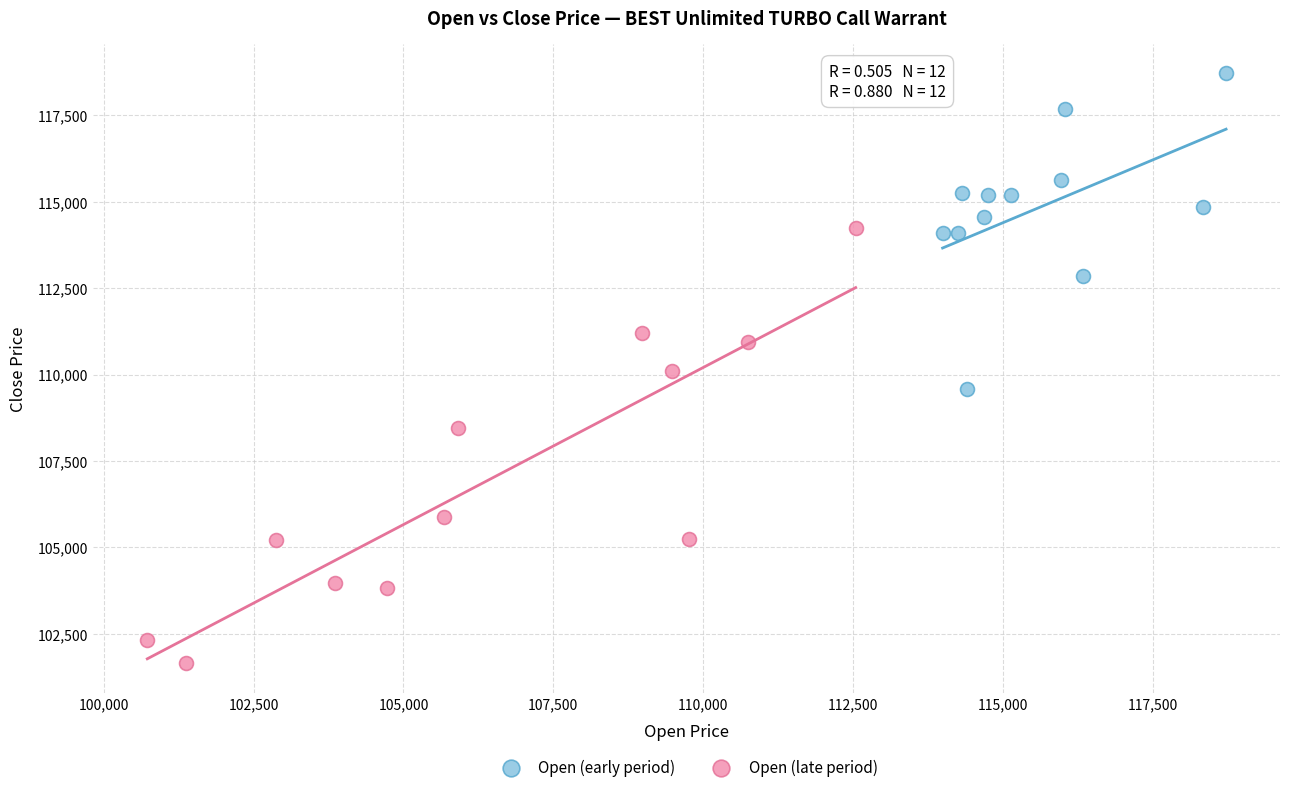

Which series contains the highest Y value?

Open (early period)